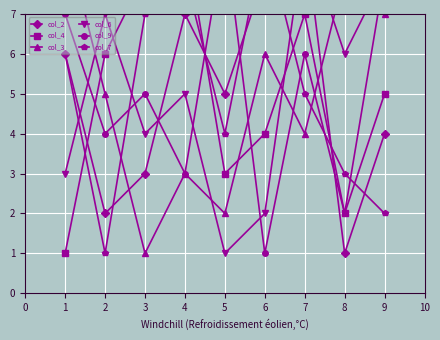

Is this an area chart (filled region under the line)?

No